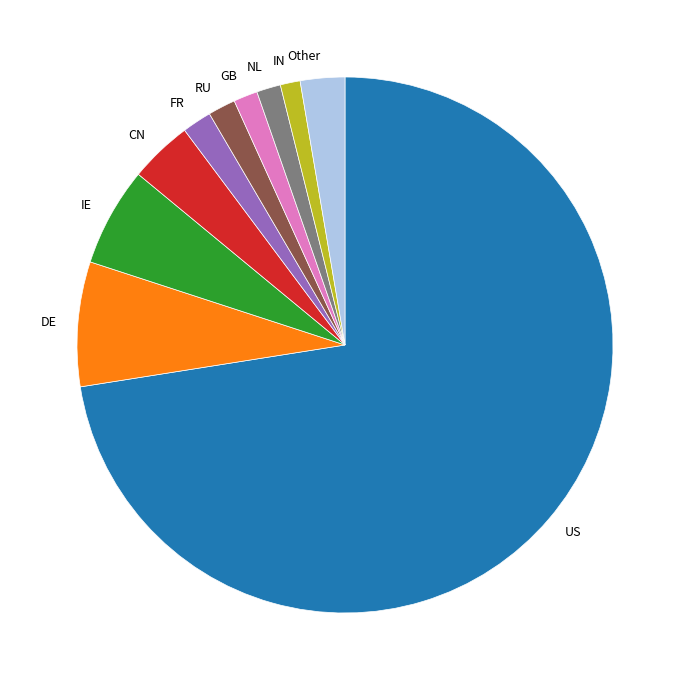

Between US and GB, which is larger?

US